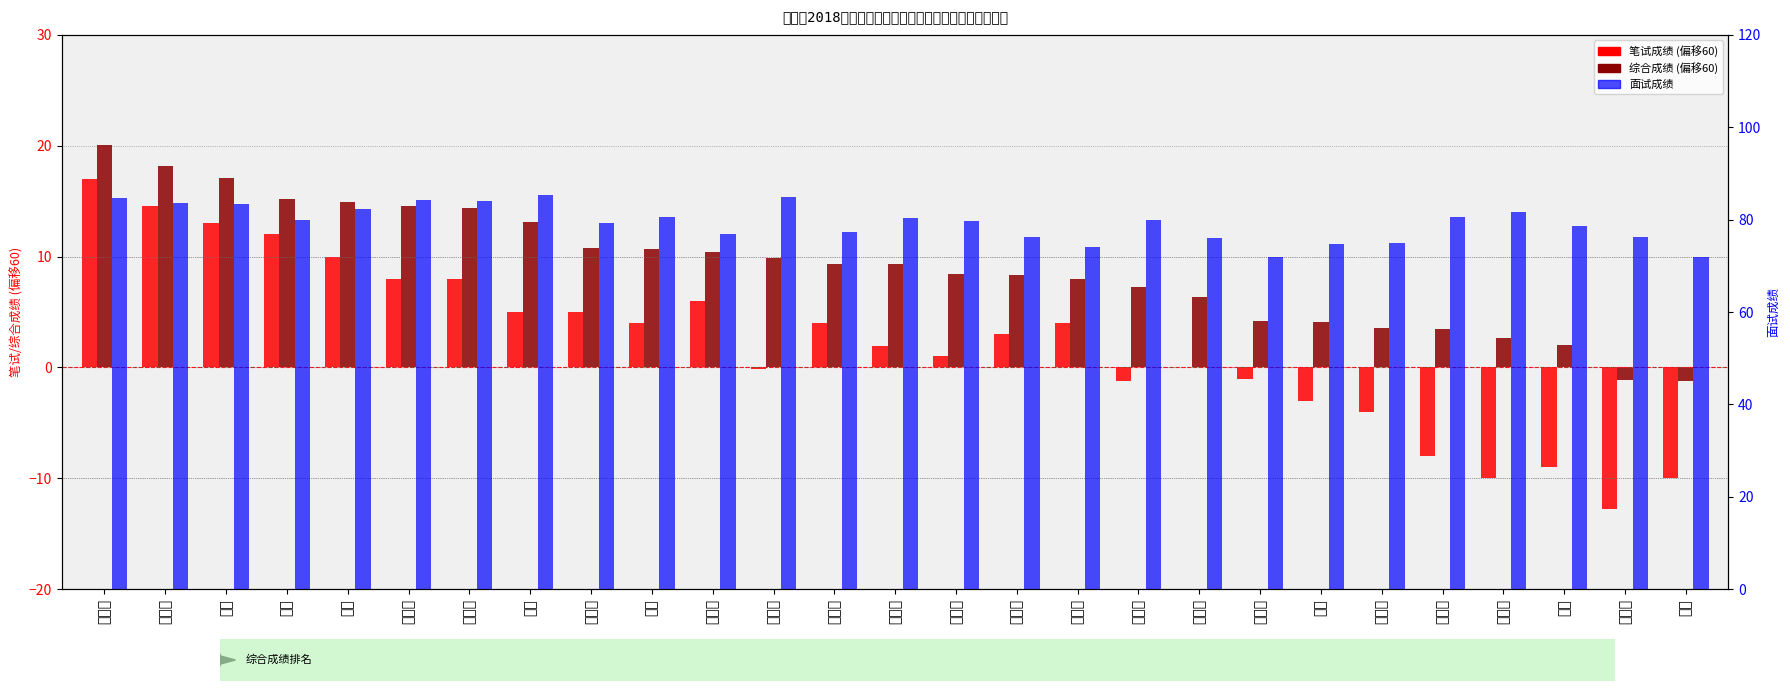

How many values in 综合成绩 are above zero?

25